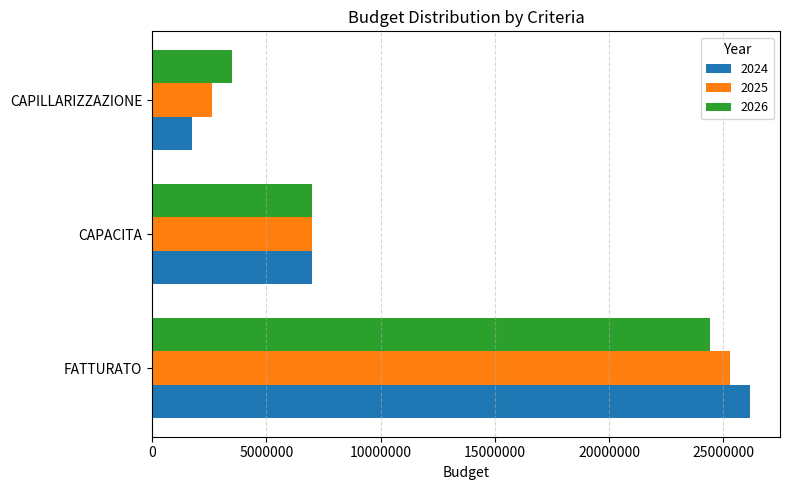

Count the number of data series in this chart.

3